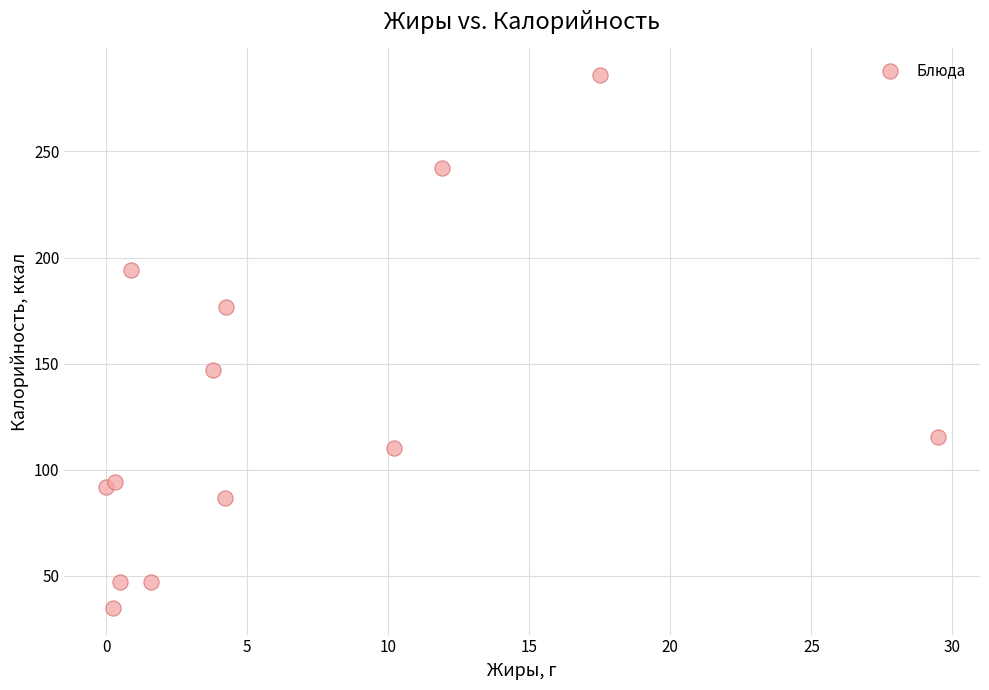

What Y value in the scatter plot is closest to 160?

147.0